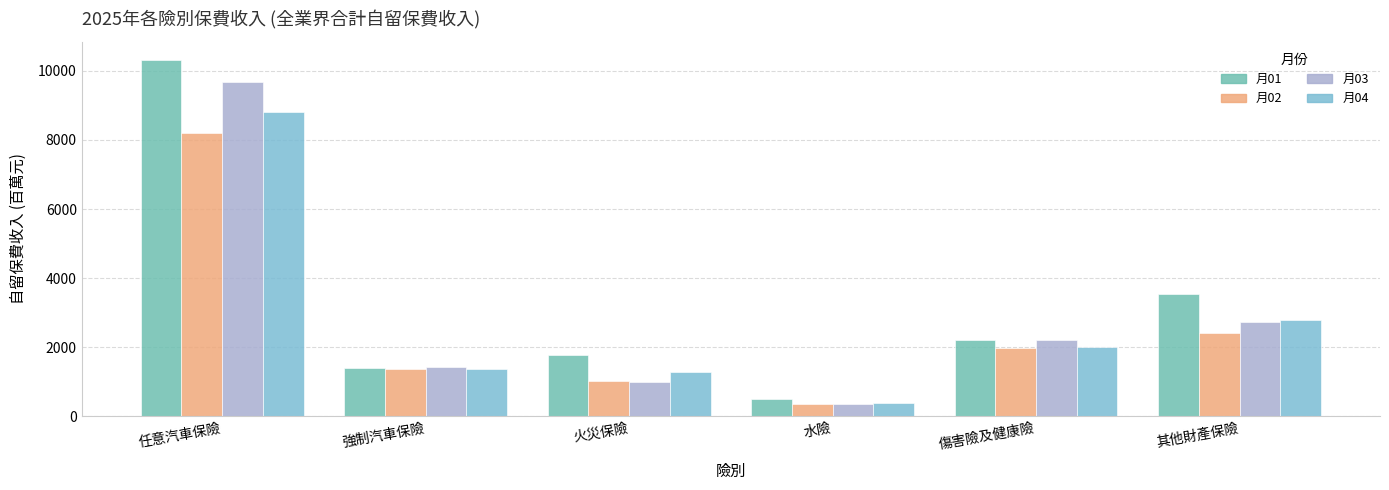

What value does the 月02 series have at 火災保險?

1036.2